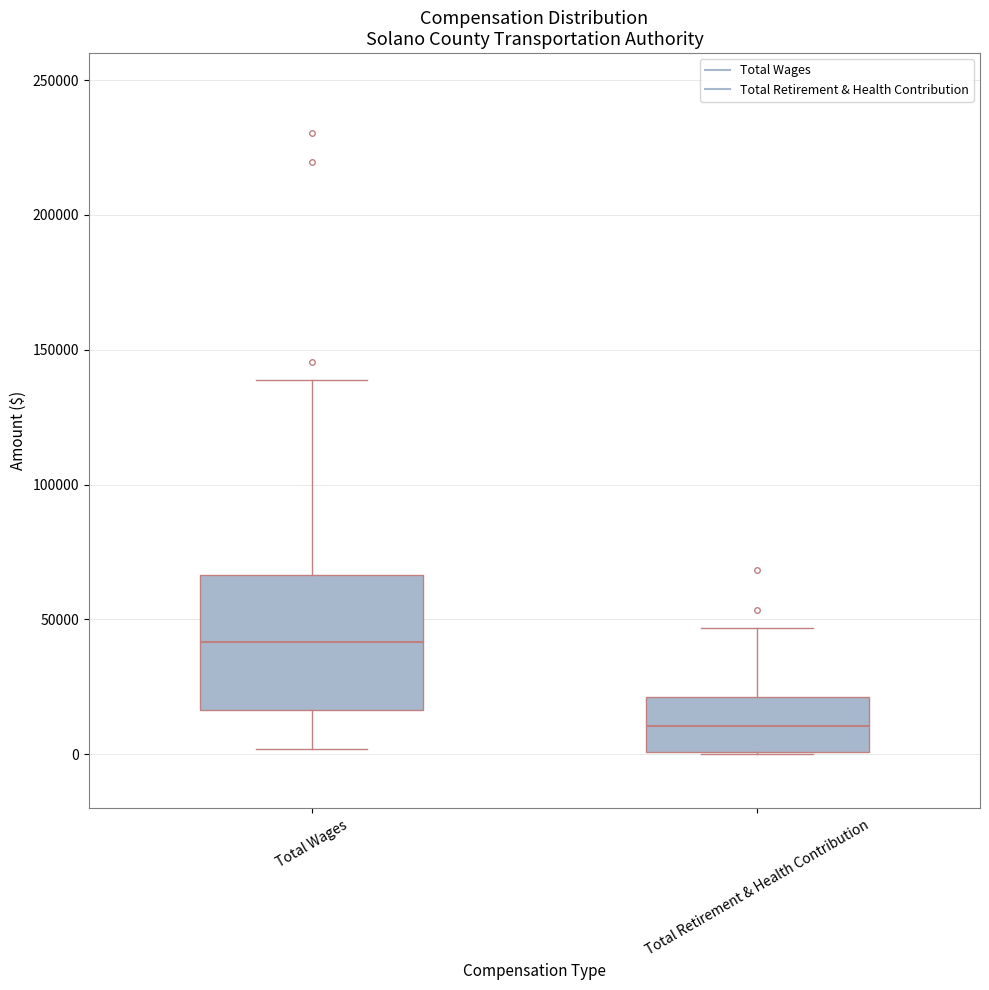

Where is the lower edge of the box for Total Wages on the y-axis? The values are not printed on the chart, so give them approximately, as read against the axis.

15000